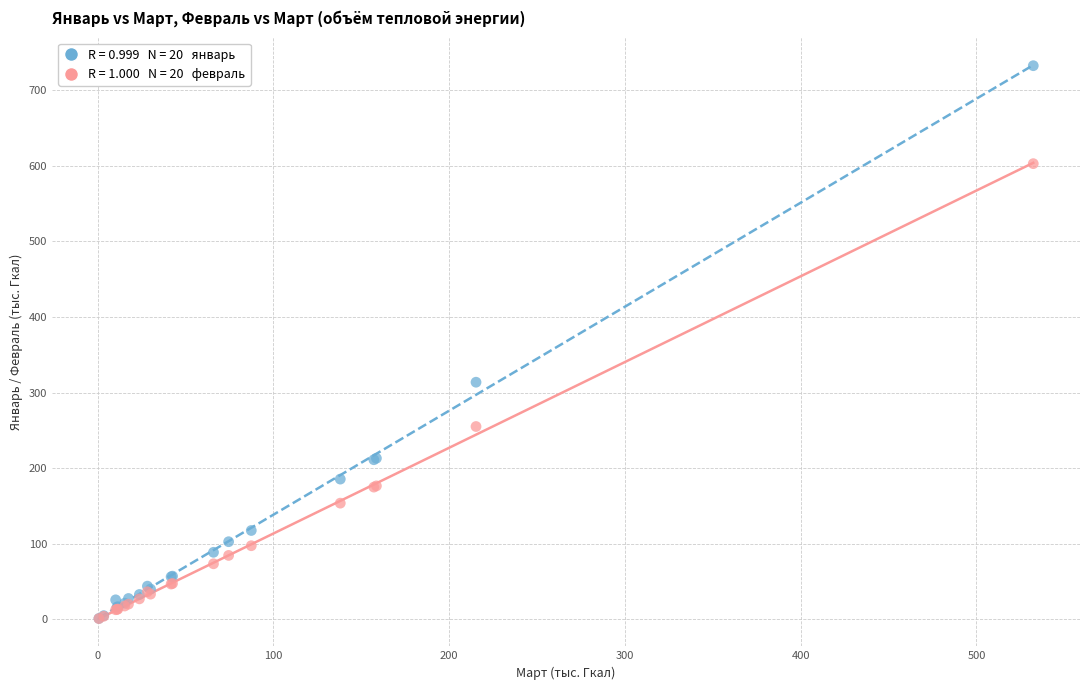

Across all series, what Y value is closest to 366?

313.7